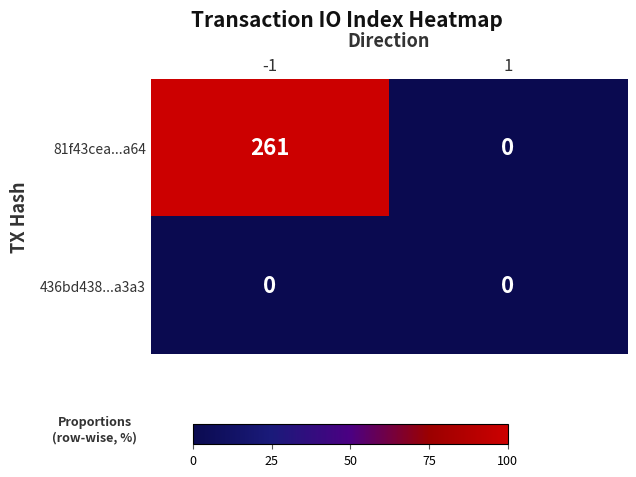

At which category is the sum across all series the highest?

-1